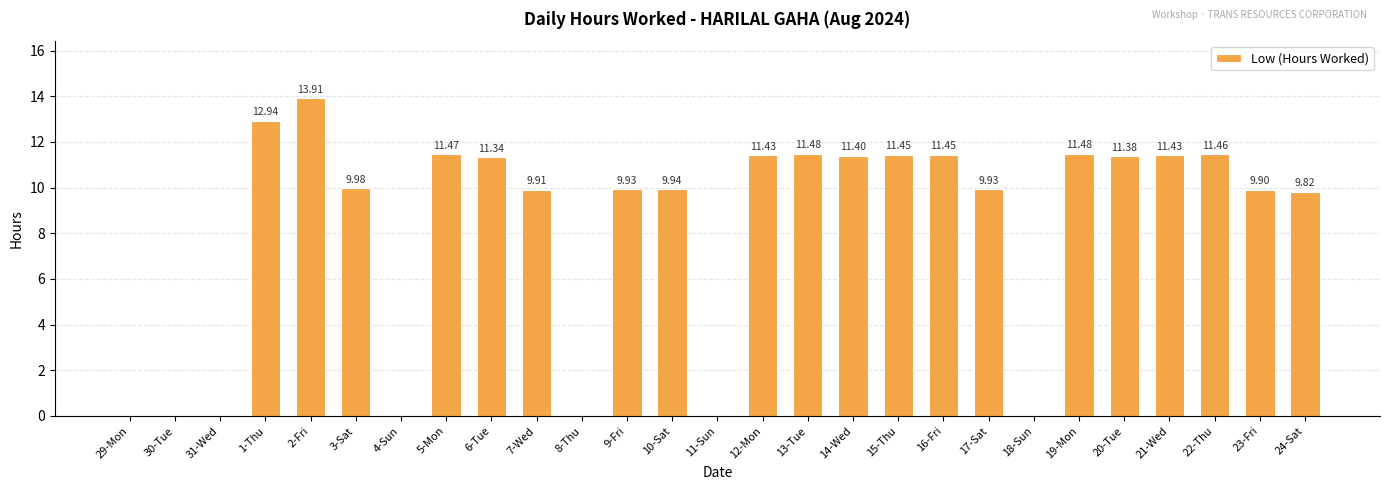

Between 9-Fri and 21-Wed, which is larger?

21-Wed